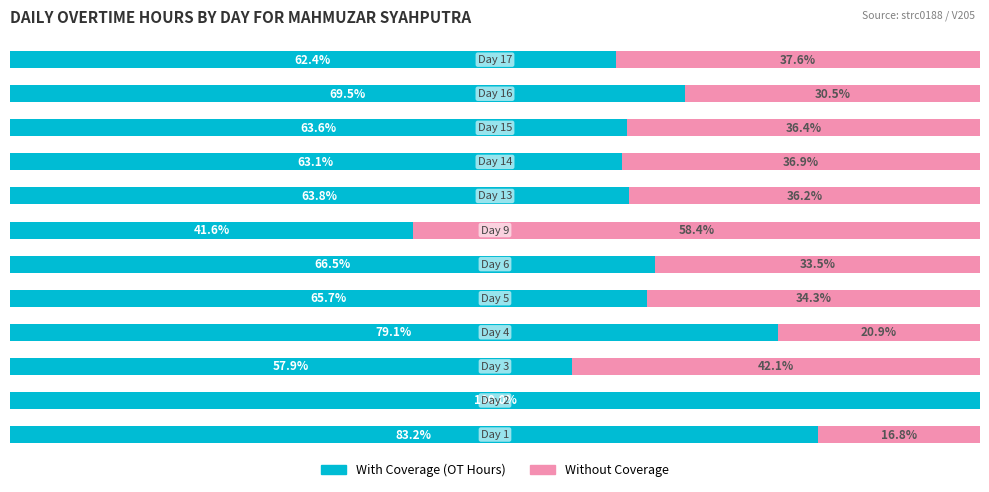

Reading left to right, list all the values displayed in this chart.

With Coverage: 0=83.2	1=100.0	2=57.9	3=79.1	4=65.7	5=66.5	6=41.6	7=63.8	8=63.1	9=63.6	10=69.5	11=62.4
Without Coverage: 0=16.8	1=0.0	2=42.1	3=20.9	4=34.3	5=33.5	6=58.4	7=36.2	8=36.9	9=36.4	10=30.5	11=37.6